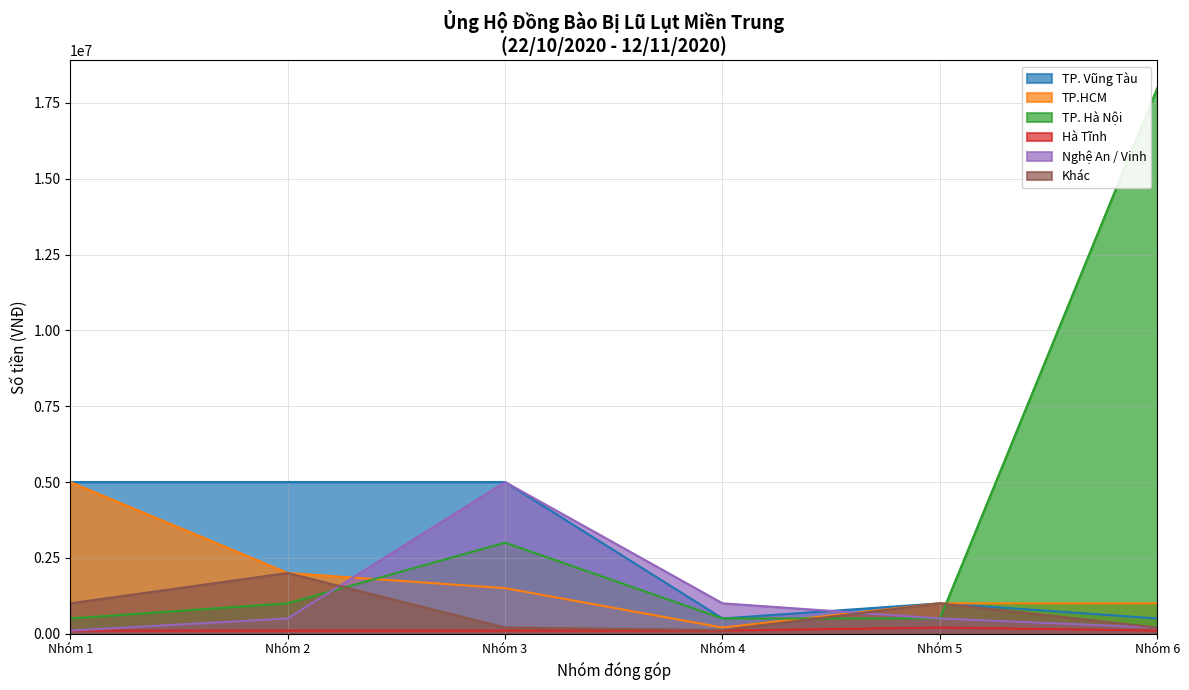

What is the greatest value displayed?

18000000